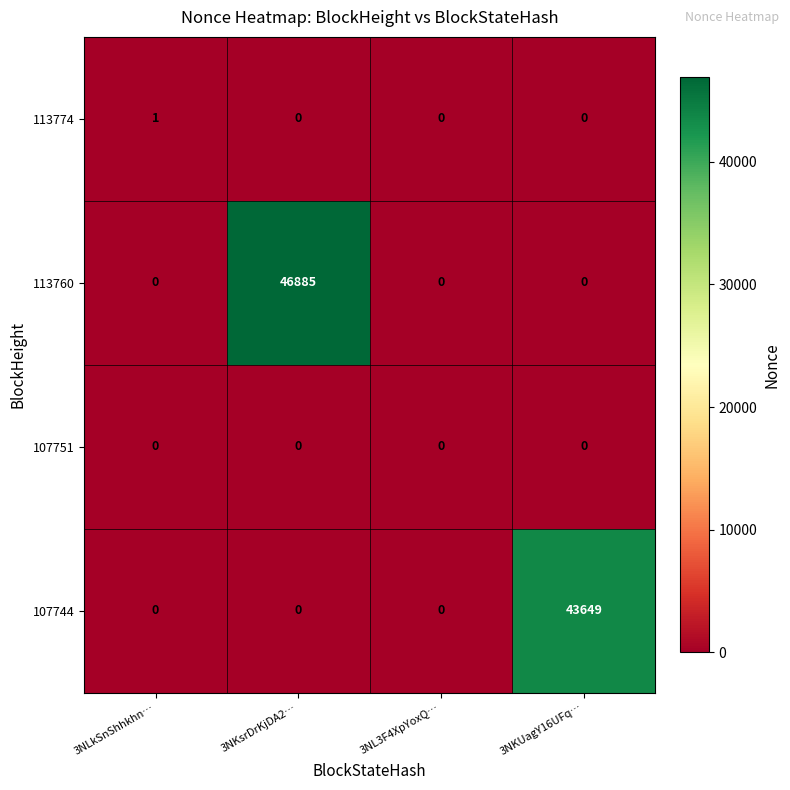

Which series has the widest spread of values?

113760